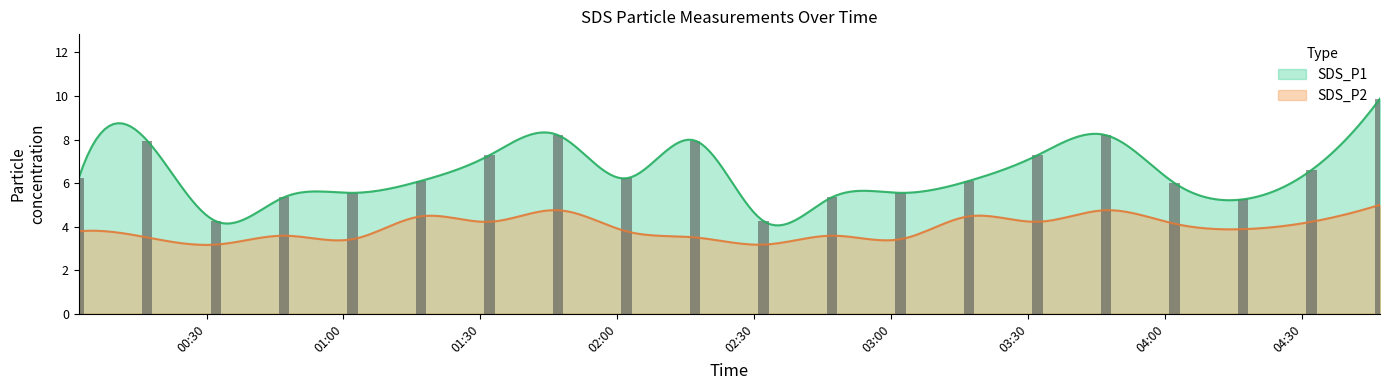

What position from the right is 00:47?

17